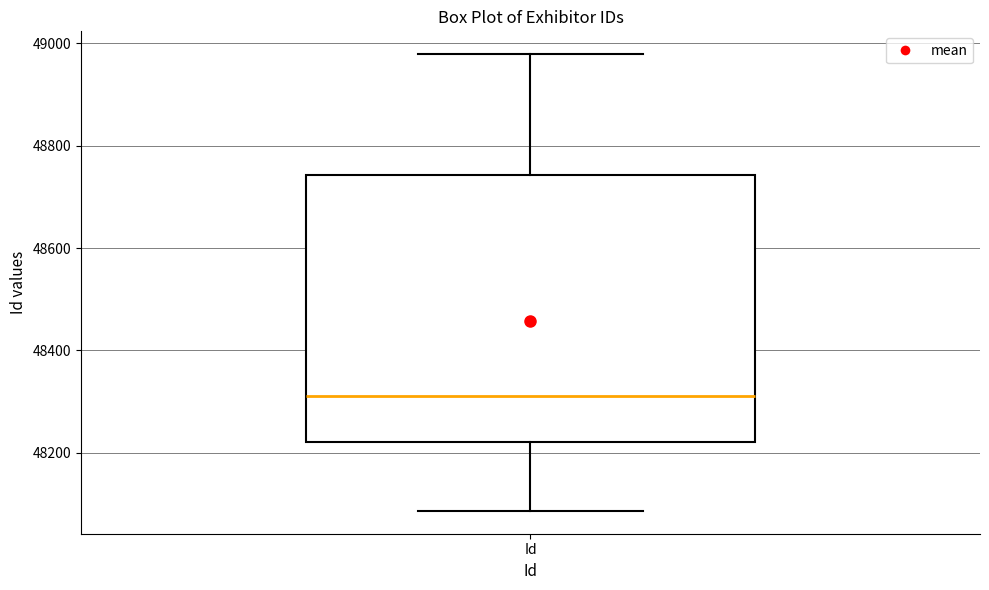

Read this box plot against the y-axis: the position of the median line, the range covered by the box, and the ends of both whiskers. The values are not printed on the chart, so give them approximately, as read against the axis.

median 48320, box 48220 to 48740, whiskers 48080 to 48980